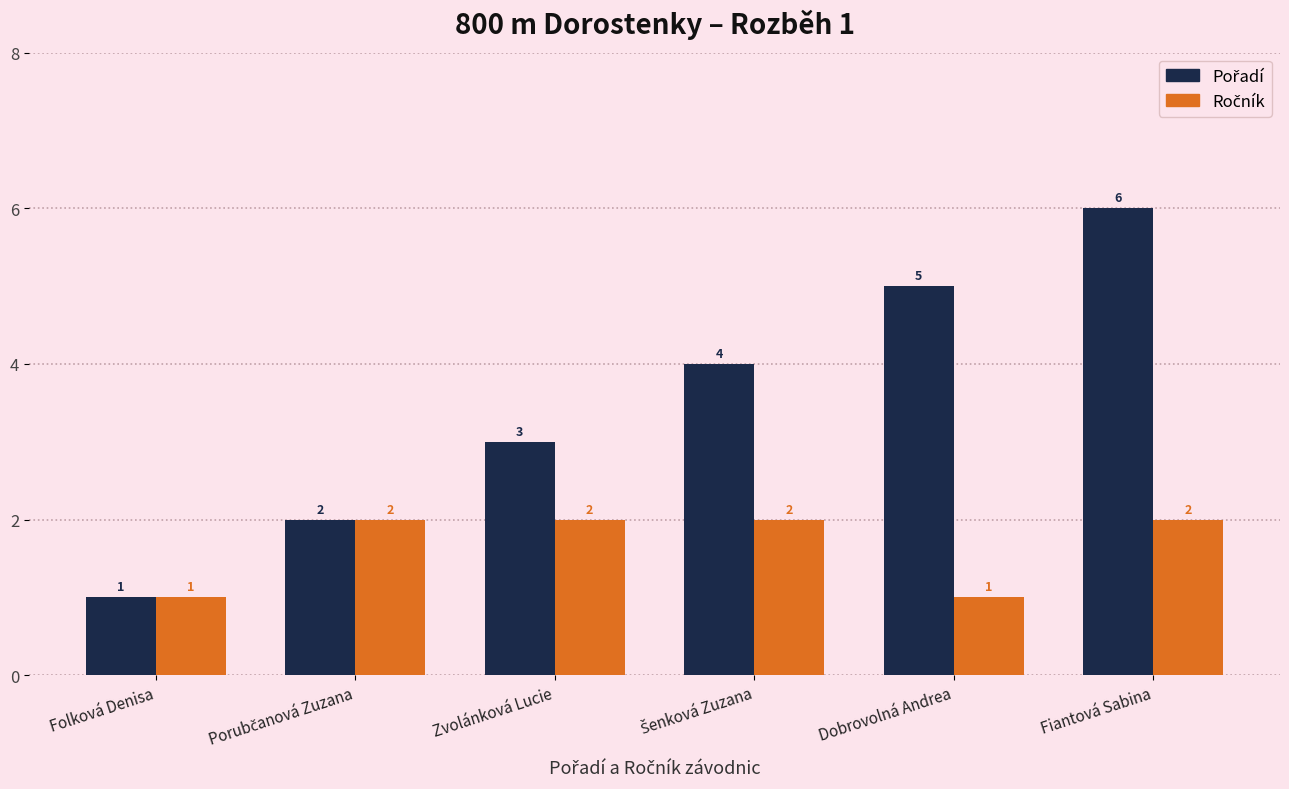

What is the greatest value displayed?

6